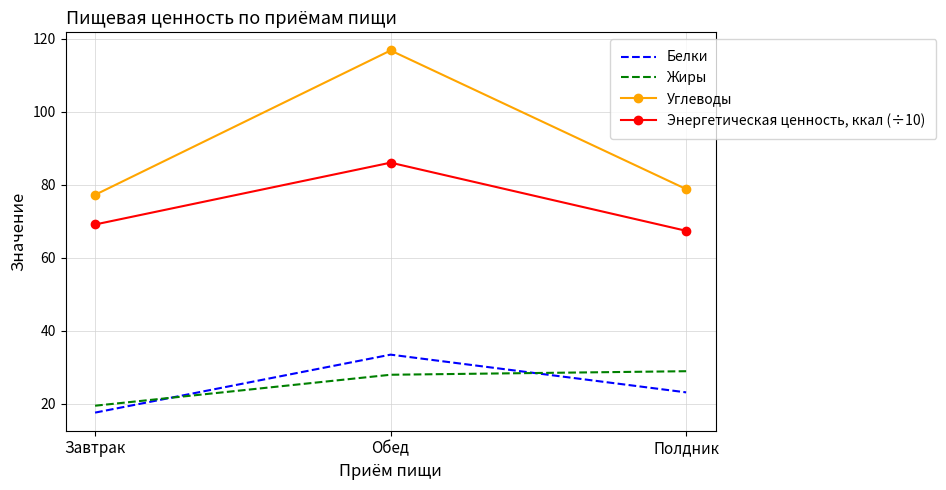

What value does the Белки series have at Обед?

33.5